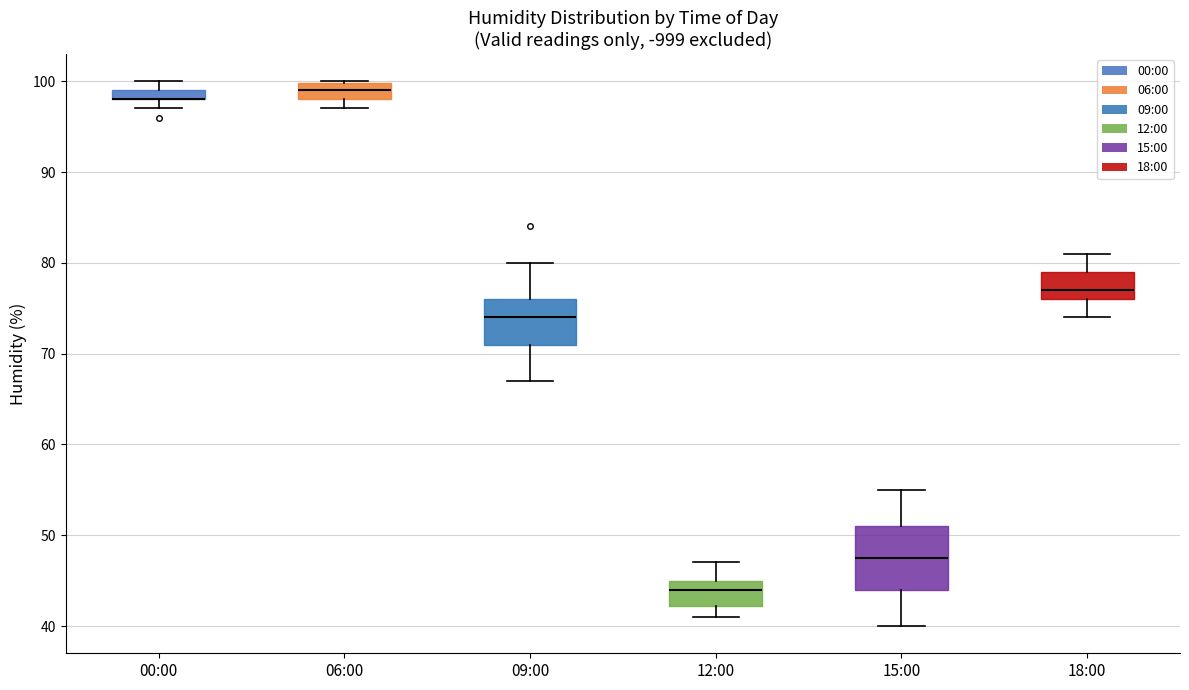

Where is the lower edge of the box for 00:00 on the y-axis? The values are not printed on the chart, so give them approximately, as read against the axis.

98